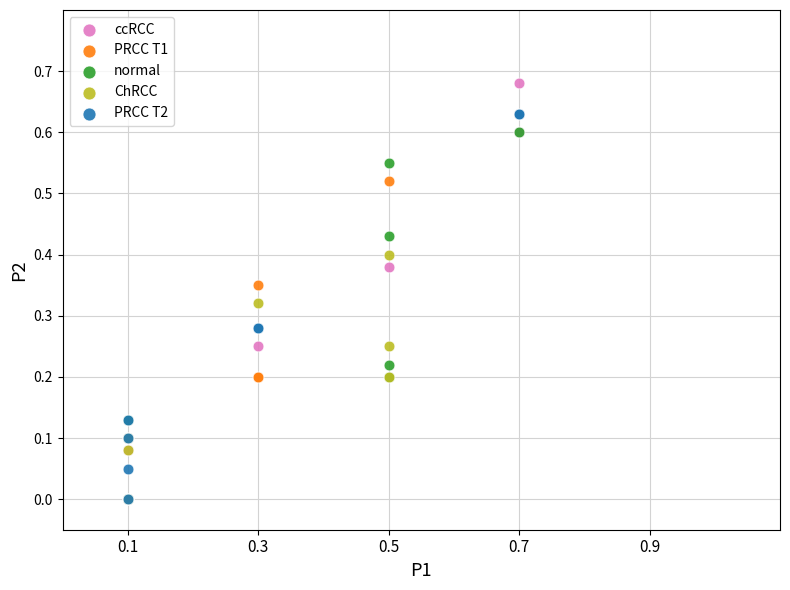

Which series has the widest spread of Y values?

ccRCC